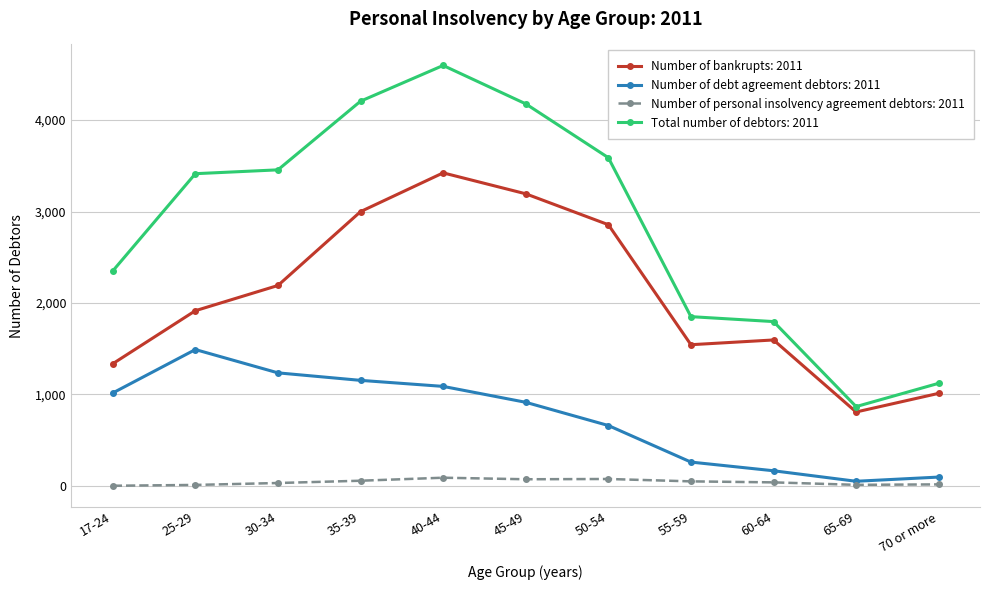

List the series in order of their peak value, lowest first.

Number of personal insolvency agreement debtors: 2011, Number of debt agreement debtors: 2011, Number of bankrupts: 2011, Total number of debtors: 2011